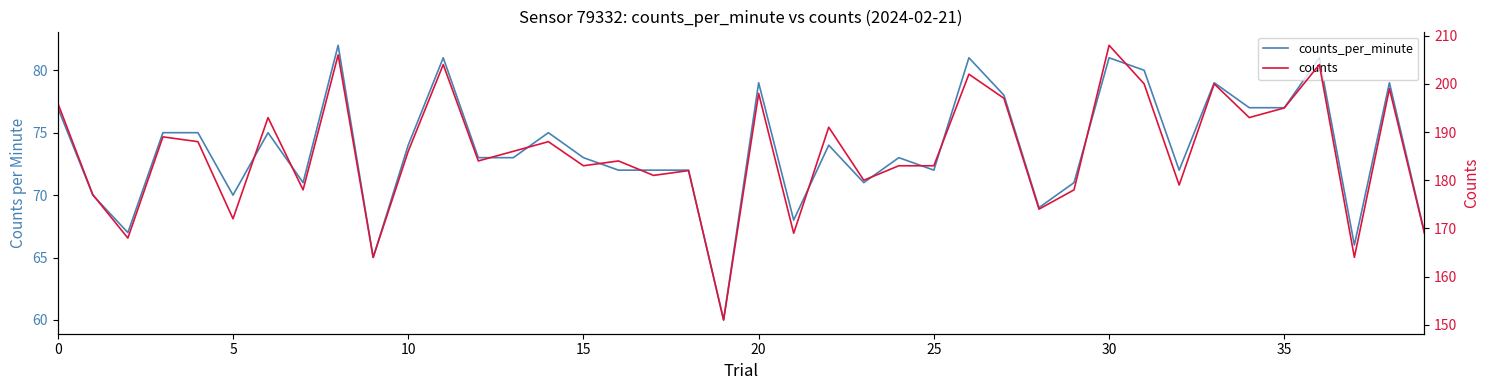

The value of counts_per_minute at 25 is 117. True or false?

False